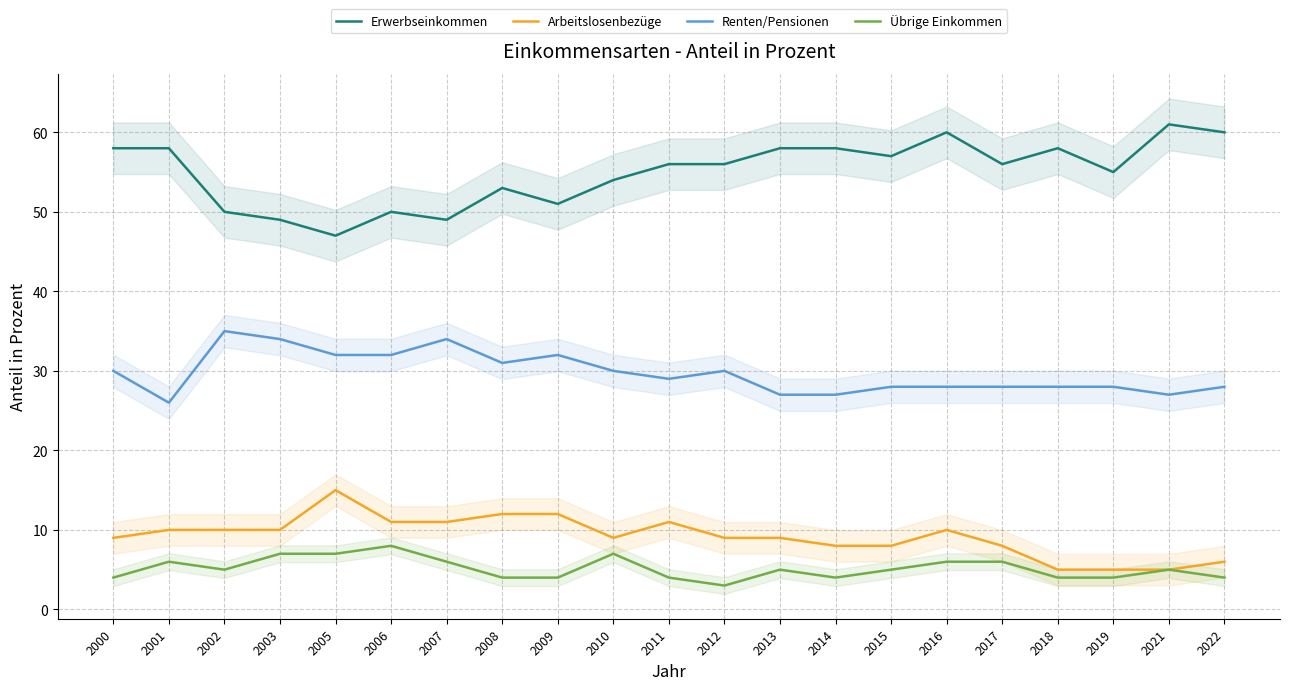

Rank the categories by Erwerbseinkommen value from highest to lowest.

2021, 2016, 2022, 2000, 2001, 2013, 2014, 2018, 2015, 2011, 2012, 2017, 2019, 2010, 2008, 2009, 2002, 2006, 2003, 2007, 2005